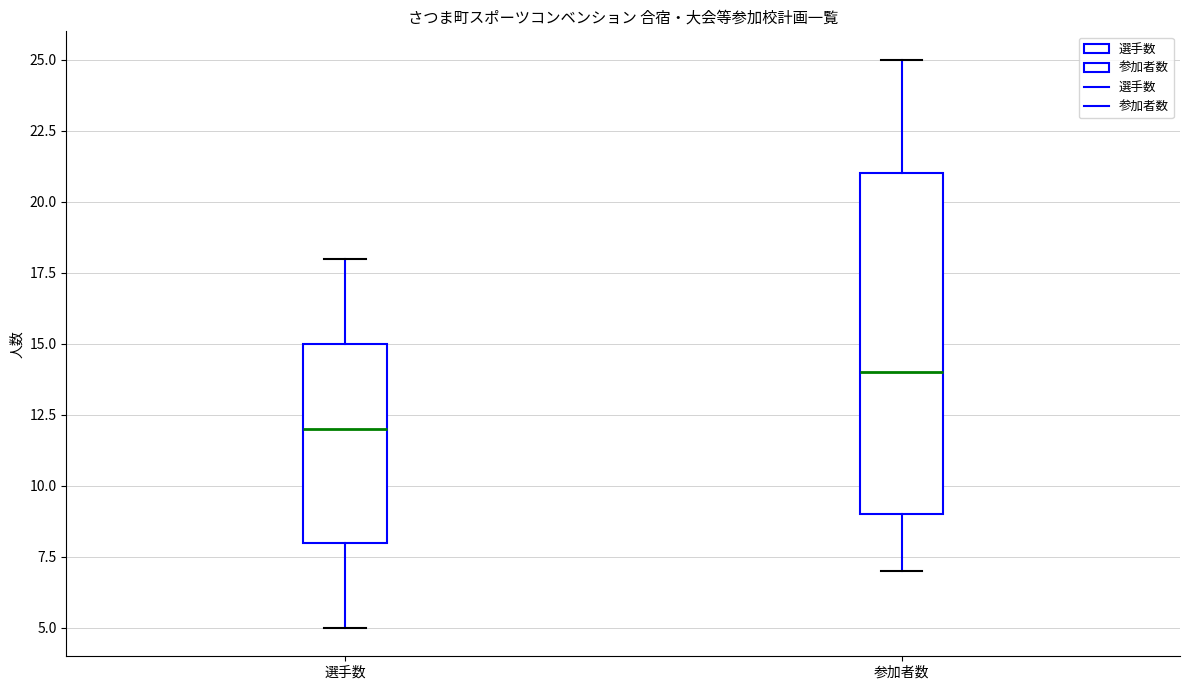

Which box is the tallest, from its lower edge to its upper edge?

参加者数